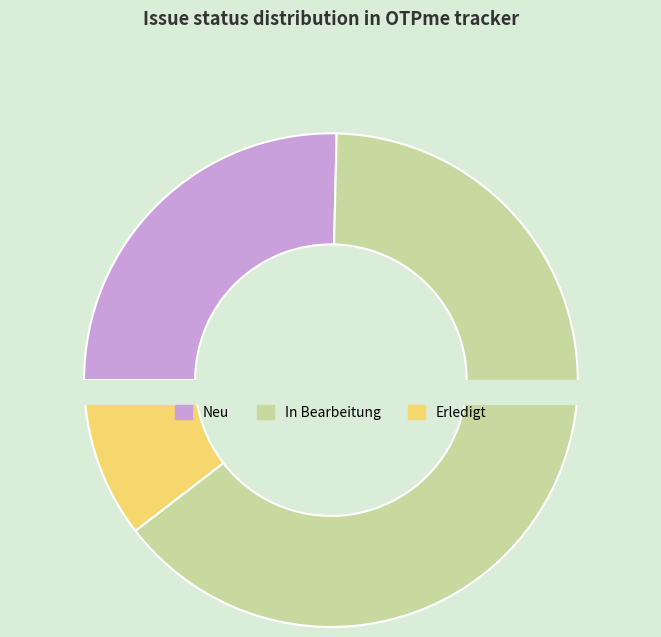

How many slices are in this pie chart?

3